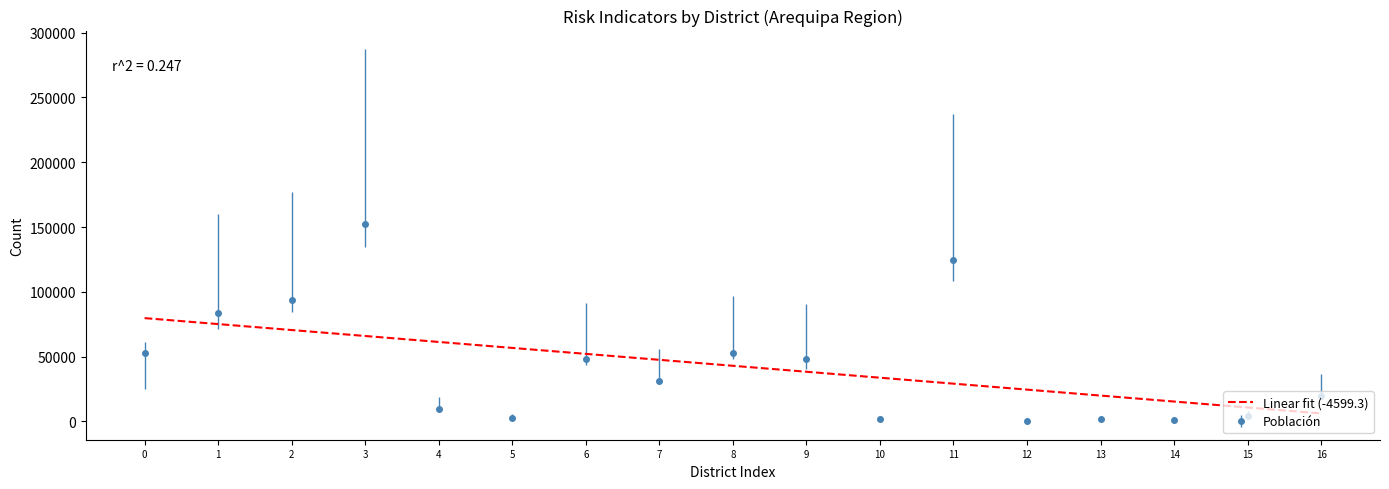

What is the maximum value shown in the chart?

152599.0